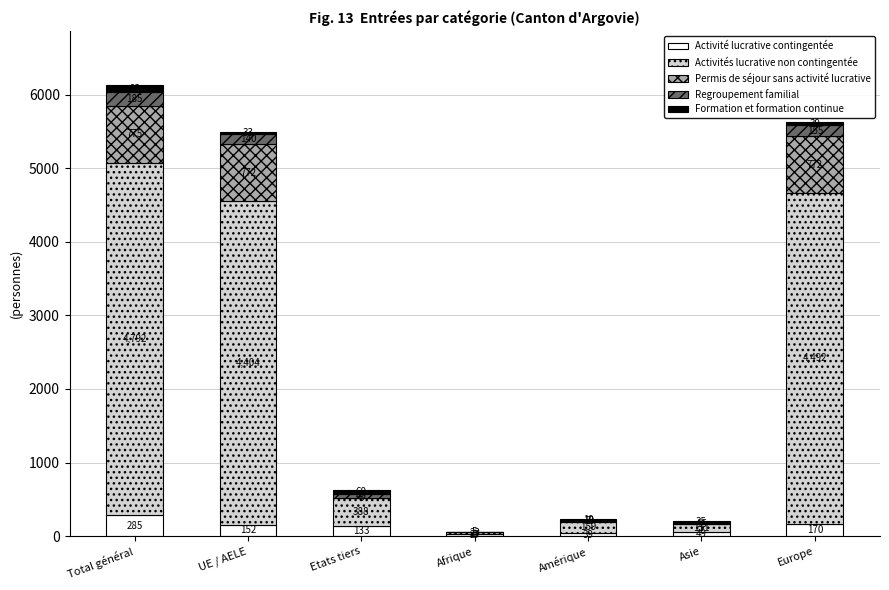

What value does the Activité lucrative contingentée series have at Amérique?

39